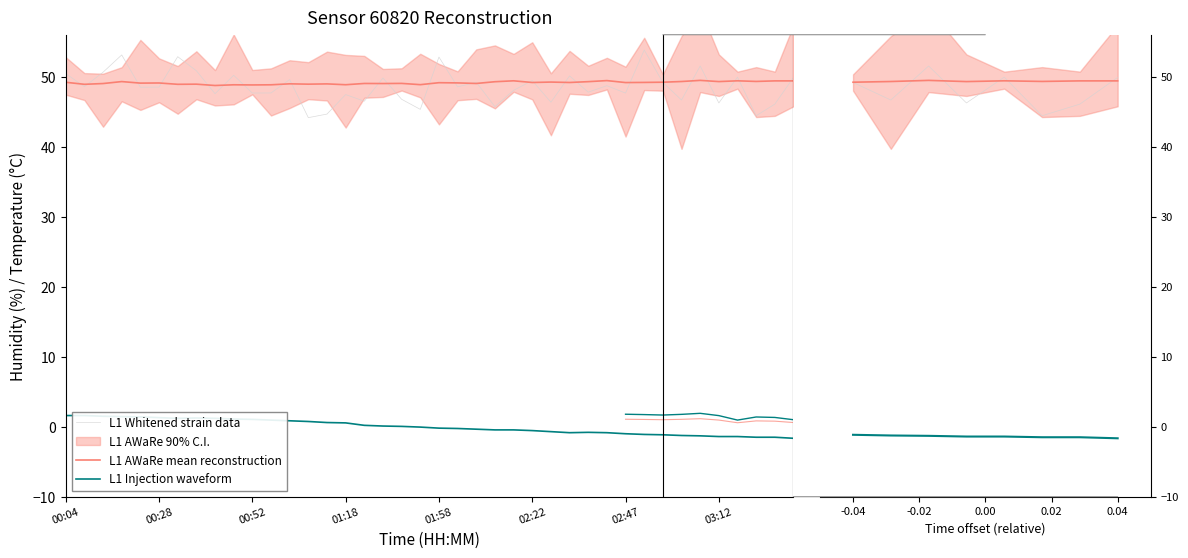

True or false: L1 Whitened strain data and L1 Injection waveform cross at least once.

False